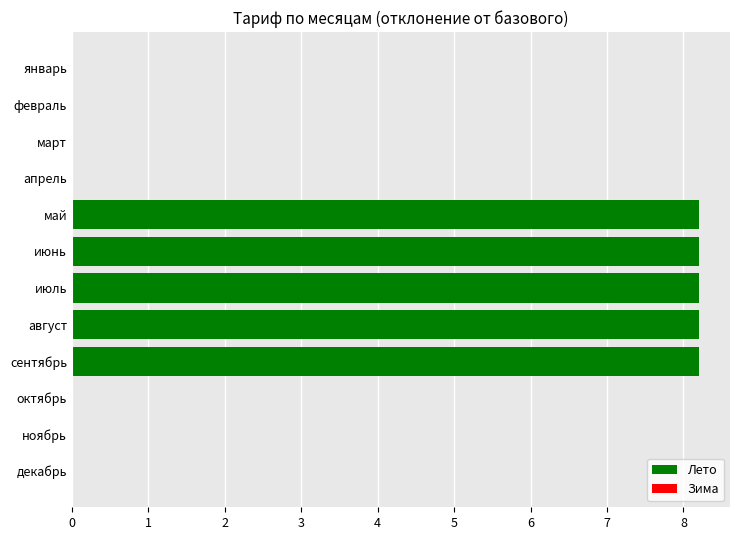

Is it true that the value at октябрь is 0.0?

True